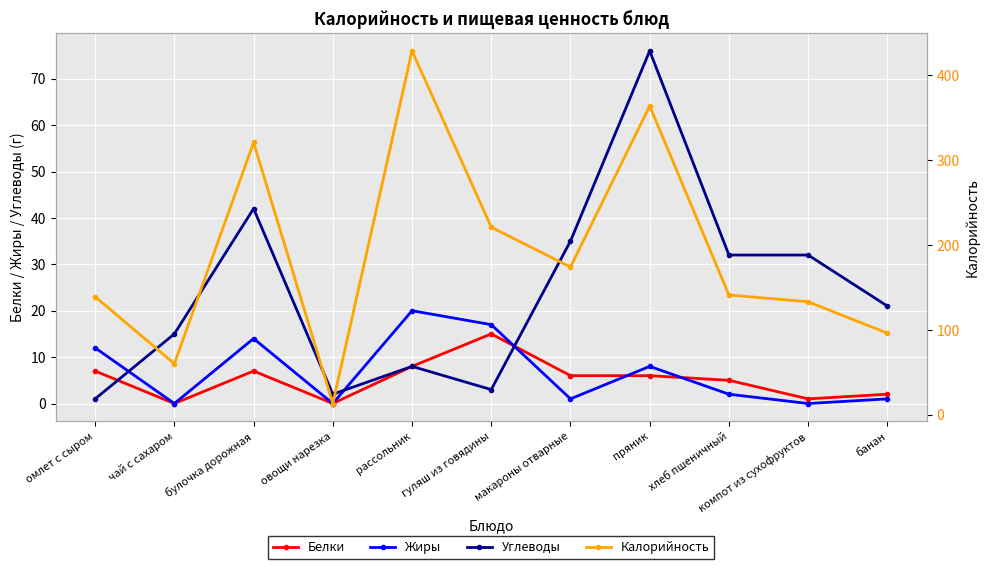

Which category has the lowest value in the Углеводы series?

омлет с сыром